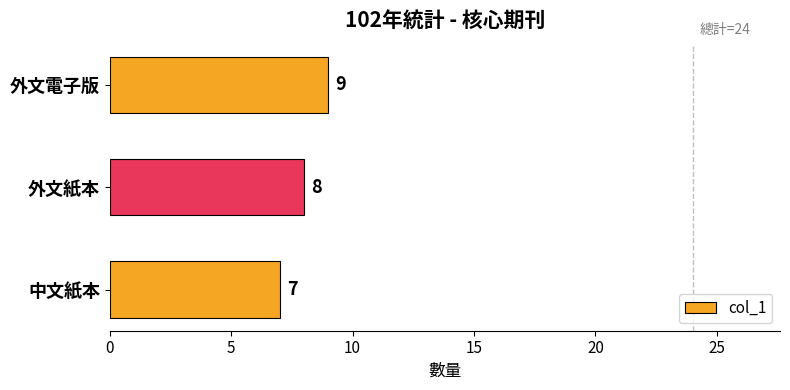

At which label is the value closest to 8?

外文紙本